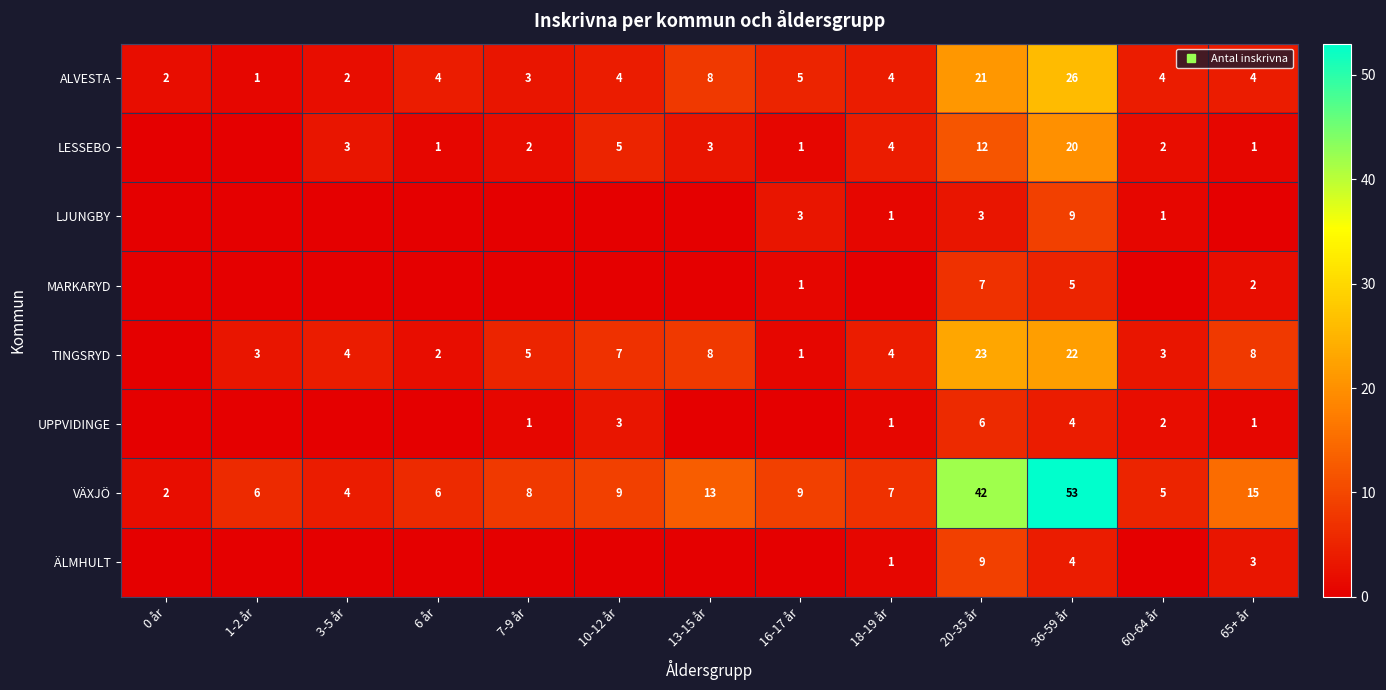

Which series has the widest spread of values?

VÄXJÖ